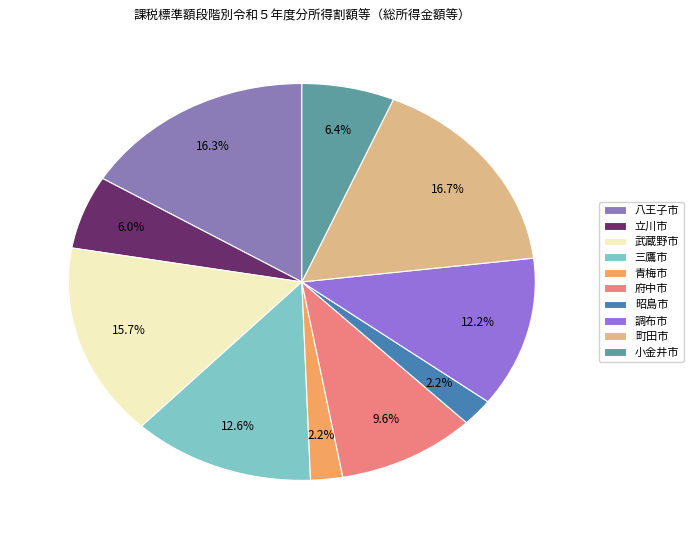

Does 八王子市 represent more than half of the total?

No